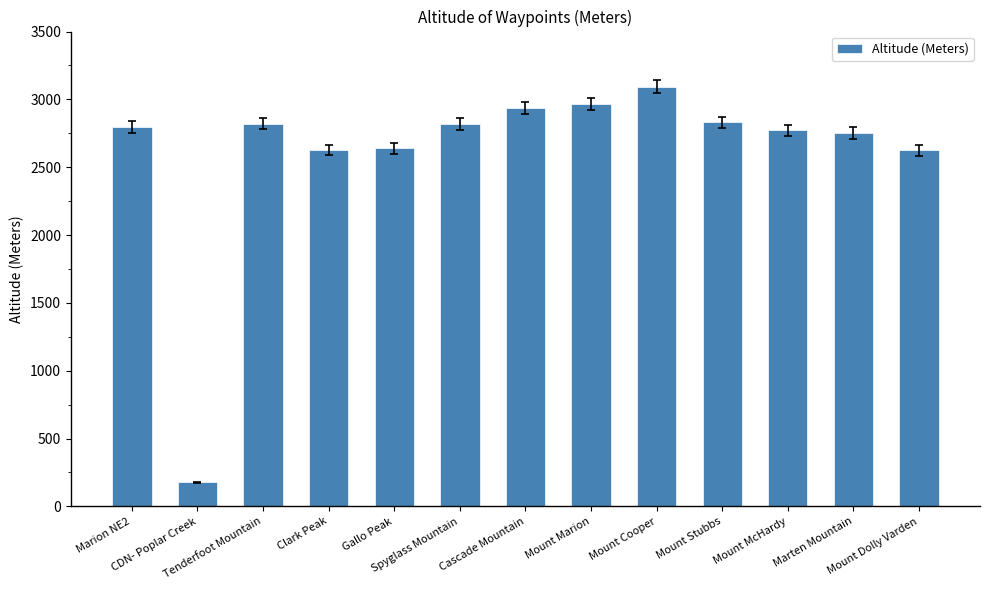

At which category does the chart reach its minimum across all series?

CDN- Poplar Creek